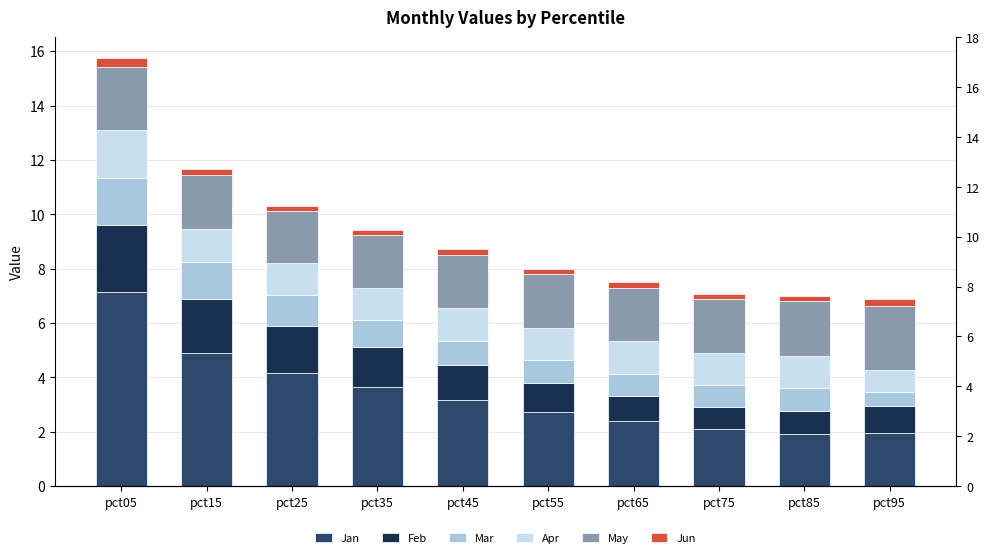

Reading left to right, extract all data points from this chart.

Jan: 7.1	4.9	4.2	3.7	3.2	2.7	2.4	2.1	1.9	1.9
Feb: 2.5	2.0	1.7	1.5	1.3	1.1	0.9	0.8	0.9	1.0
Mar: 1.7	1.4	1.1	1.0	0.9	0.8	0.8	0.8	0.8	0.5
Apr: 1.8	1.2	1.2	1.2	1.2	1.2	1.2	1.2	1.2	0.8
May: 2.4	2.0	1.9	1.9	2.0	2.0	2.0	2.0	2.0	2.4
Jun: 0.3	0.2	0.2	0.2	0.2	0.2	0.2	0.2	0.2	0.3